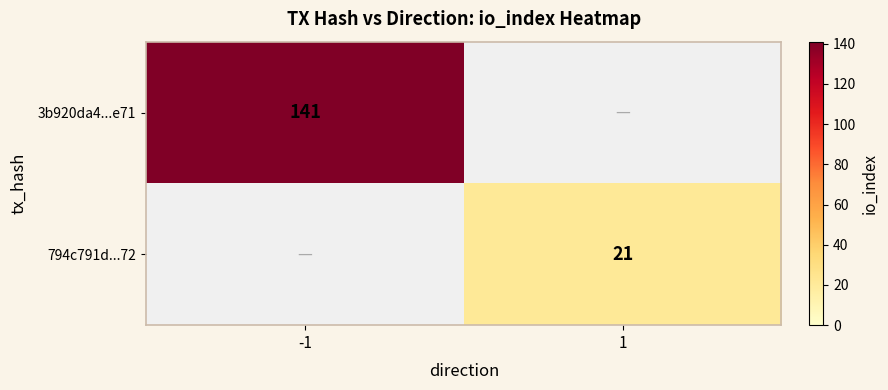

Which has a higher value, 1 or -1?

-1